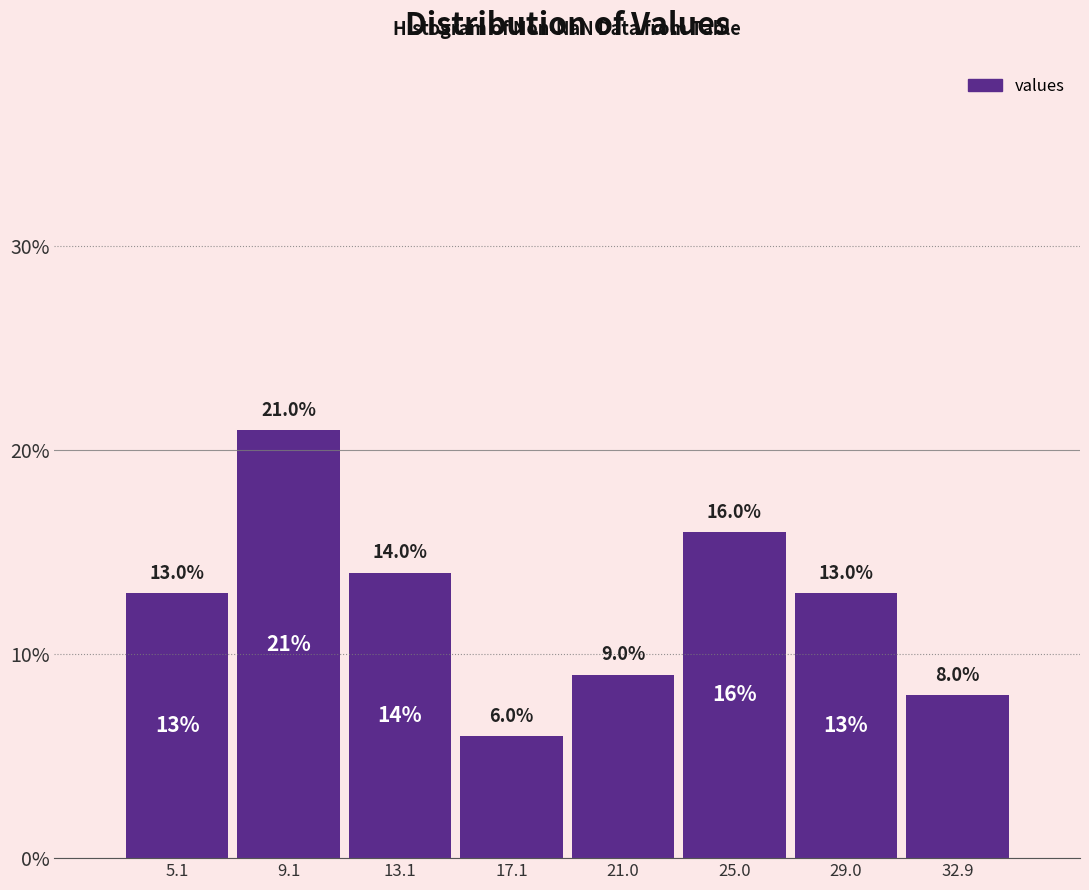

Reading left to right, transcribe this chart: for each bar, give the range it covers on the x-axis and its height. The bar edges are not printed on the chart, so give them approximately, as read against the axis.

3 to 7: 13.0
7 to 11: 21.0
11 to 15: 14.0
15 to 19: 6.0
19 to 23: 9.0
23 to 27: 16.0
27 to 31: 13.0
31 to 35: 8.0